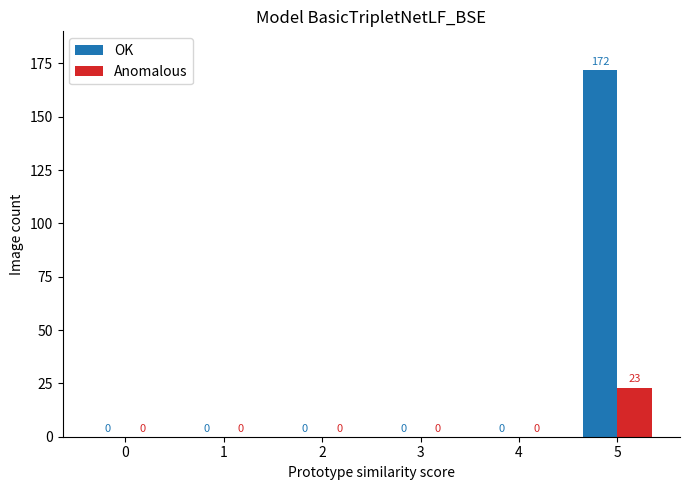

True or false: Anomalous has a value of 10 at 4.

False